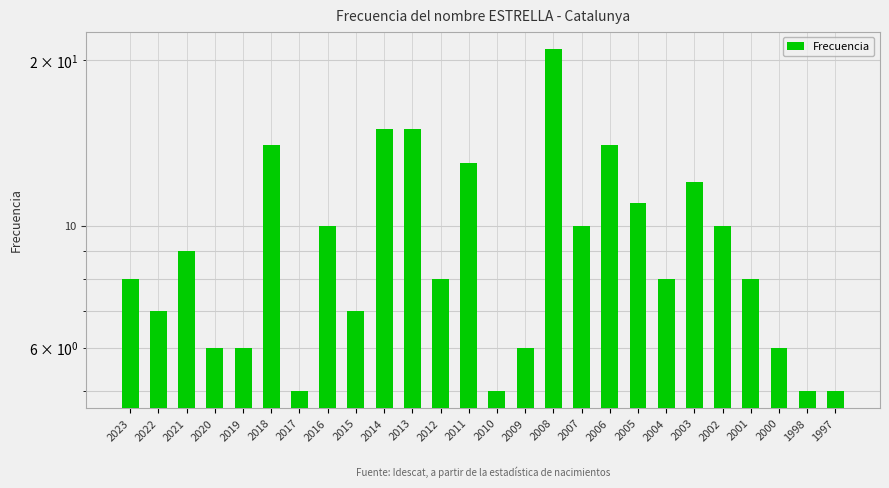

How many data points are above 8?

12